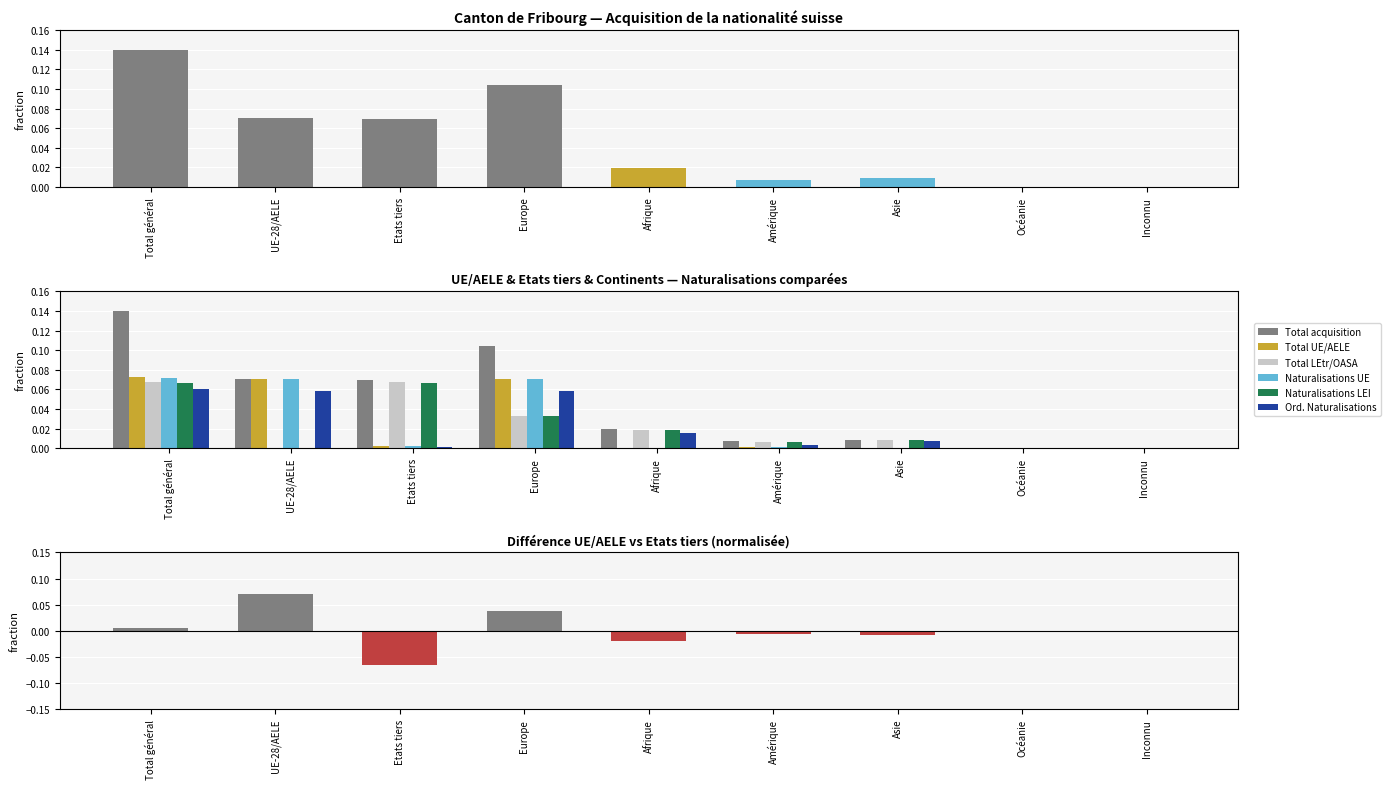

Rank the categories by Naturalisations LEI value from lowest to highest.

UE-28/AELE, Océanie, Inconnu, Amérique, Asie, Afrique, Europe, Total général, Etats tiers